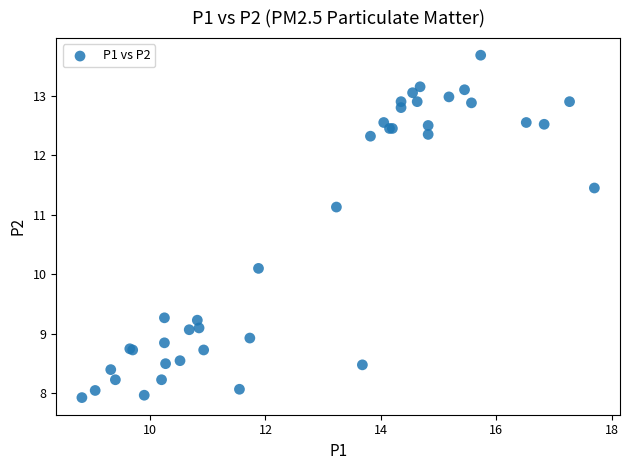

What Y value in the scatter plot is closest to 10?

10.1